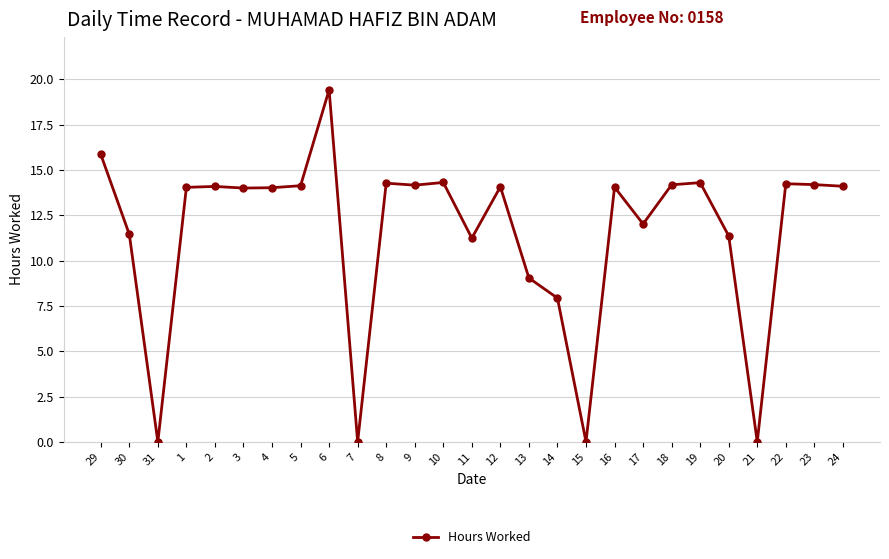

How many lines are shown in the chart?

1